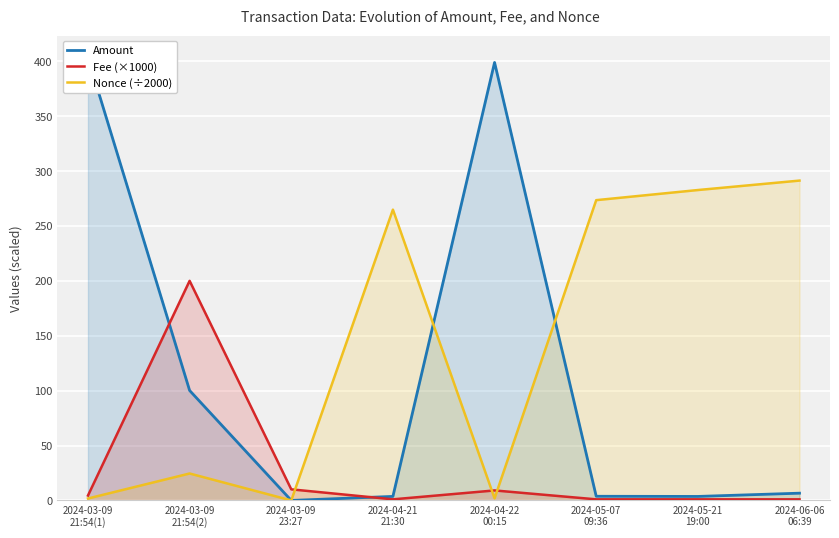

How many interior local valleys does the Amount series have?

2